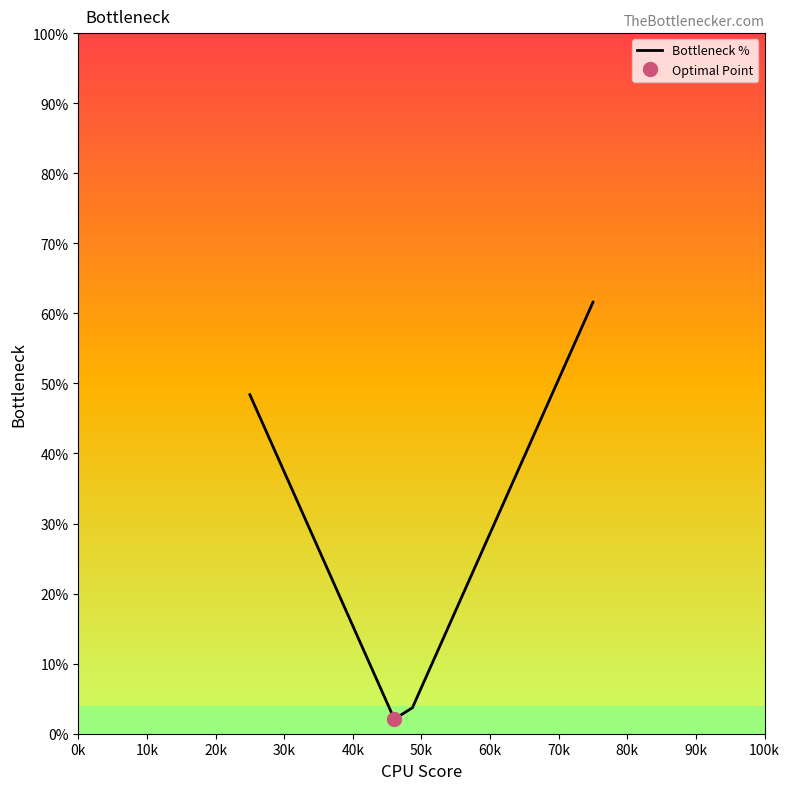

Reading left to right, transcribe all the data shown in this chart.

48.4	42.6	36.8	31.0	25.2	19.5	13.7	7.9	2.1	3.7	9.5	15.3	21.1	26.9	32.7	38.4	44.2	50.0	55.8	61.6